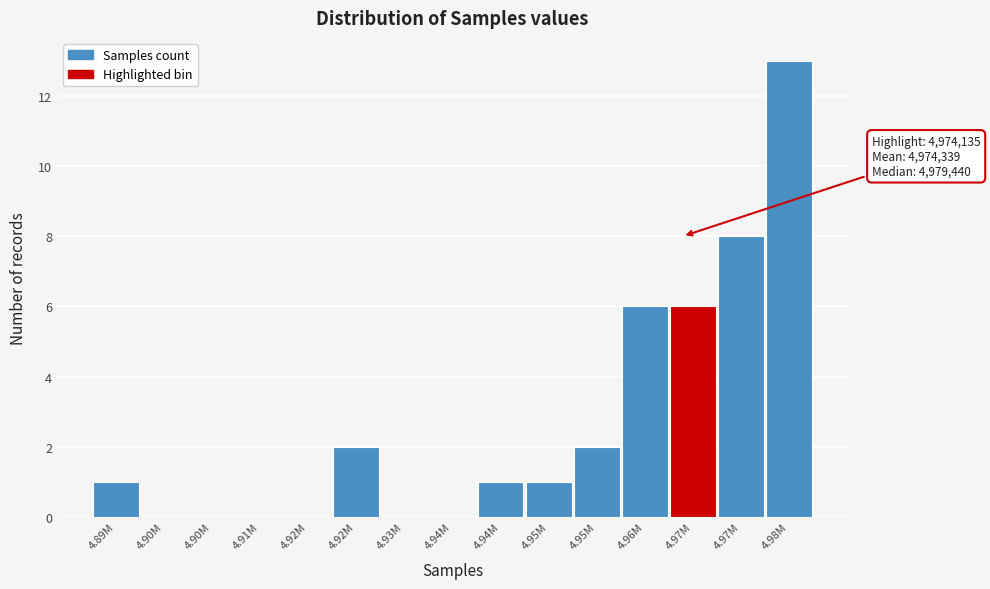

Count the number of categories in the chart.

15